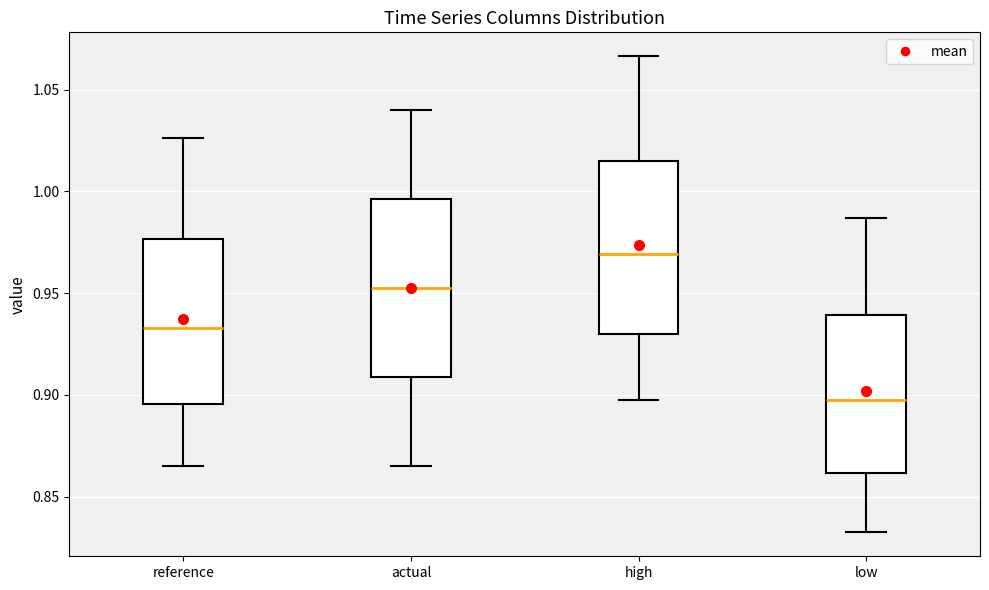

Where is the upper edge of the box for reference on the y-axis? The values are not printed on the chart, so give them approximately, as read against the axis.

0.975